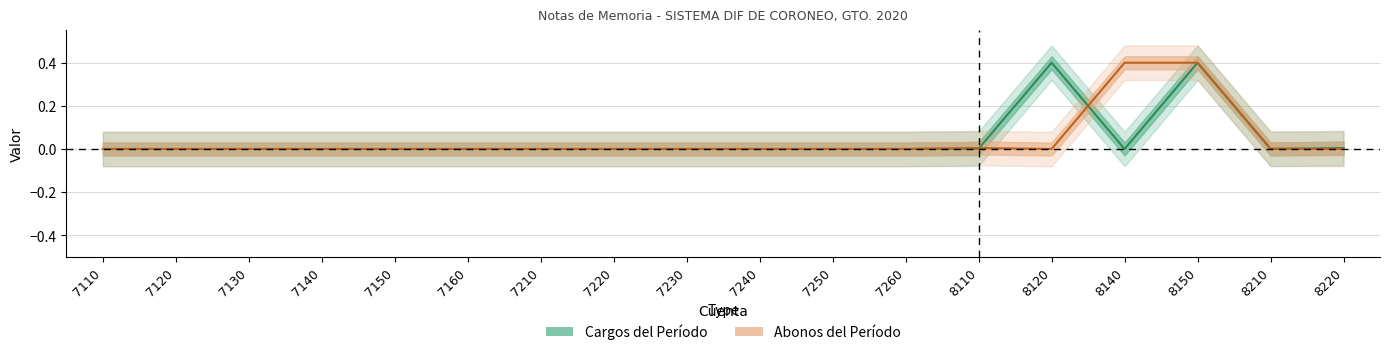

What is the difference between the second highest and second lowest values in the Abonos del Período series?

0.4